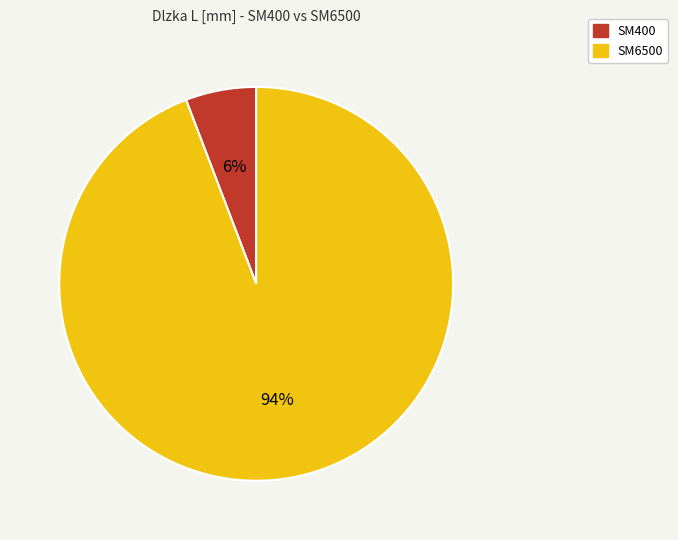

Does SM6500 account for over 50% of the chart?

Yes